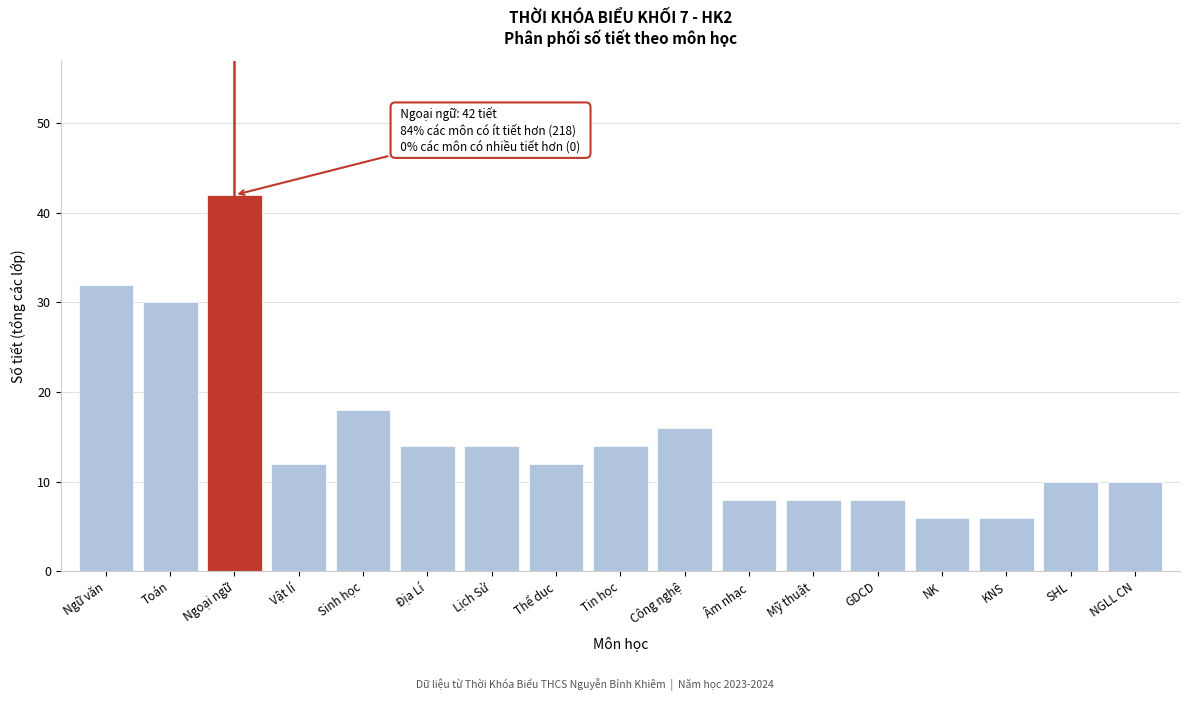

Reading left to right, list all the values displayed in this chart.

32	30	42	12	18	14	14	12	14	16	8	8	8	6	6	10	10